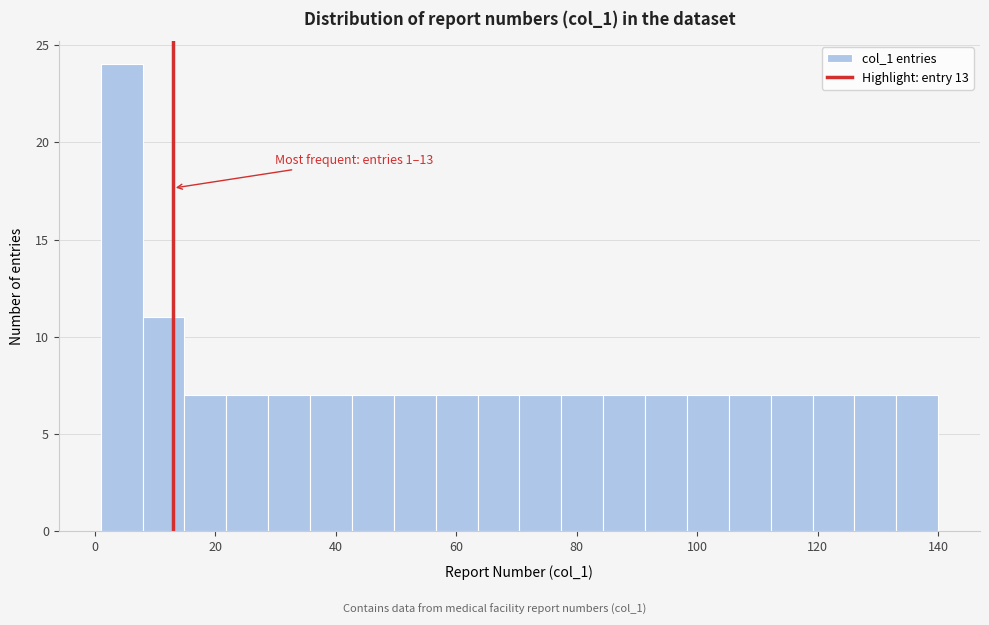

Around what value on the x-axis is the tallest bar? Give the approximate position of its centre, as read against the axis.

4